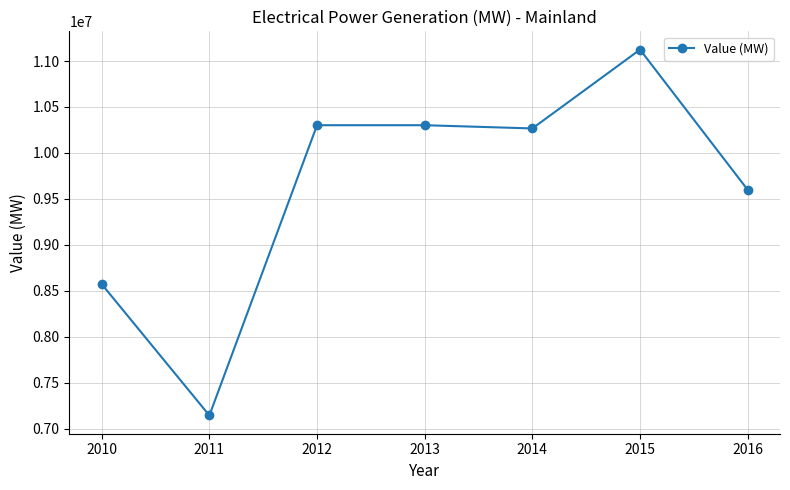

Which label corresponds to the largest value in the chart?

2015